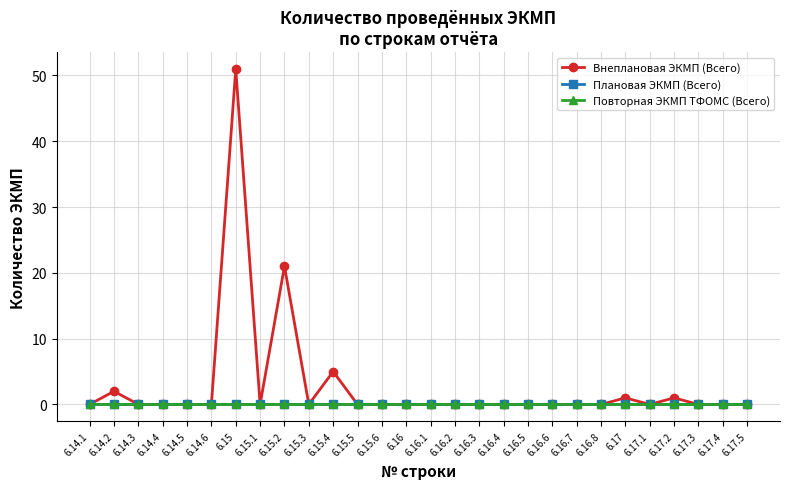

Which series has the largest total across all categories?

Внеплановая ЭКМП (Всего)